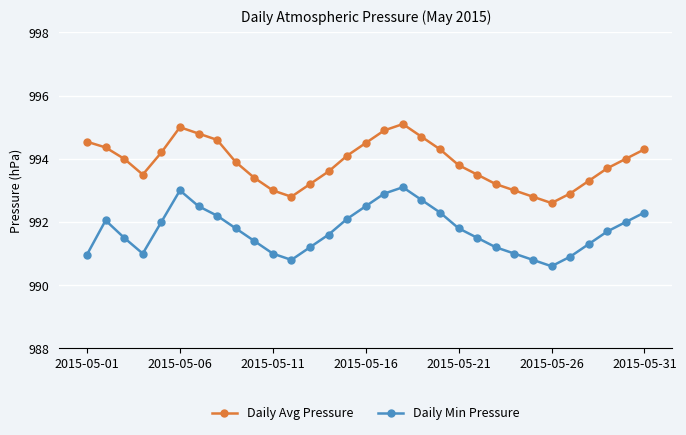

What is the greatest value displayed?

995.1